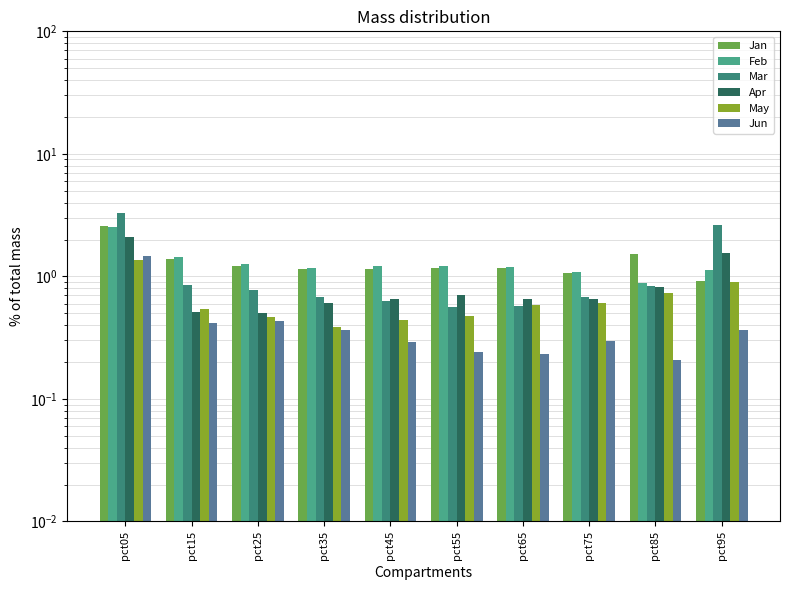

Are the bars grouped side by side (vs. stacked)?

Yes